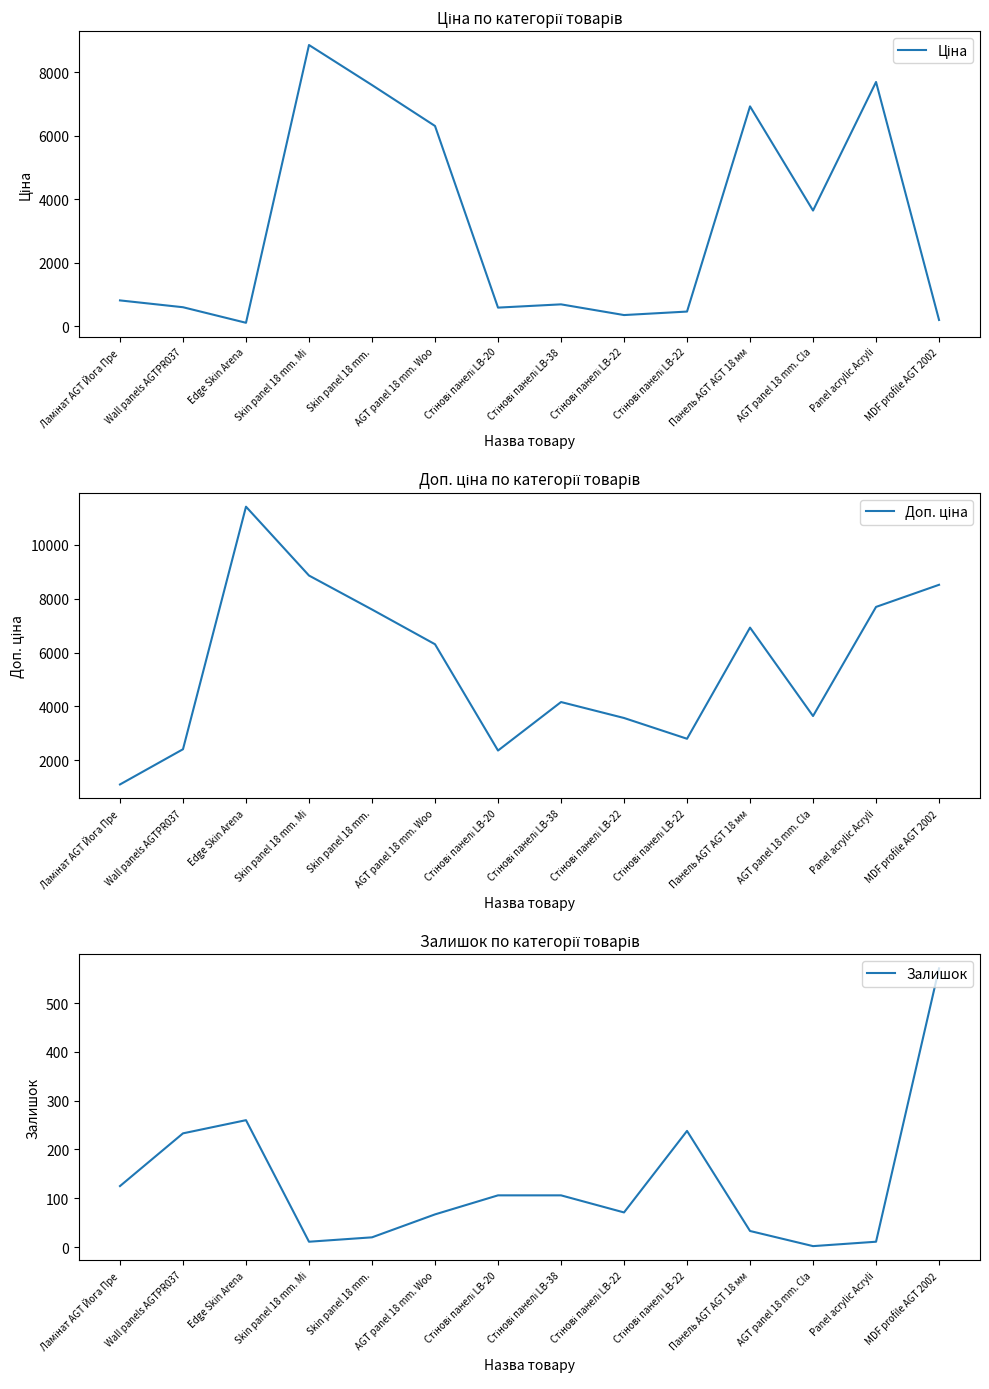

Reading right to left, what are all the values shown in this chart?

Ціна: MDF profile AGT 2002=202.7	Panel acrylic Acryli=7693.1	AGT panel 18 mm. Cla=3646.5	Панель AGT AGT 18 мм=6925.7	Стінові панелі LB-22=467.3	Стінові панелі LB-22=357.4	Стінові панелі LB-38=694.3	Стінові панелі LB-20=591.6	AGT panel 18 mm. Woo=6308.8	Skin panel 18 mm.=7596.5	Skin panel 18 mm. Mi=8856.7	Edge Skin Arena=114.1	Wall panels AGTPR037=603.7	Ламінат AGT Йога Пре=818.5
Доп. ціна: MDF profile AGT 2002=8513.4	Panel acrylic Acryli=7693.1	AGT panel 18 mm. Cla=3646.5	Панель AGT AGT 18 мм=6925.7	Стінові панелі LB-22=2803.6	Стінові панелі LB-22=3573.9	Стінові панелі LB-38=4165.6	Стінові панелі LB-20=2366.5	AGT panel 18 mm. Woo=6308.8	Skin panel 18 mm.=7596.5	Skin panel 18 mm. Mi=8856.7	Edge Skin Arena=11410.0	Wall panels AGTPR037=2414.8	Ламінат AGT Йога Пре=1109.2
Залишок: MDF profile AGT 2002=571.0	Panel acrylic Acryli=11.0	AGT panel 18 mm. Cla=2.0	Панель AGT AGT 18 мм=33.0	Стінові панелі LB-22=238.0	Стінові панелі LB-22=71.0	Стінові панелі LB-38=106.0	Стінові панелі LB-20=106.0	AGT panel 18 mm. Woo=67.0	Skin panel 18 mm.=20.0	Skin panel 18 mm. Mi=11.0	Edge Skin Arena=260.0	Wall panels AGTPR037=233.0	Ламінат AGT Йога Пре=125.0